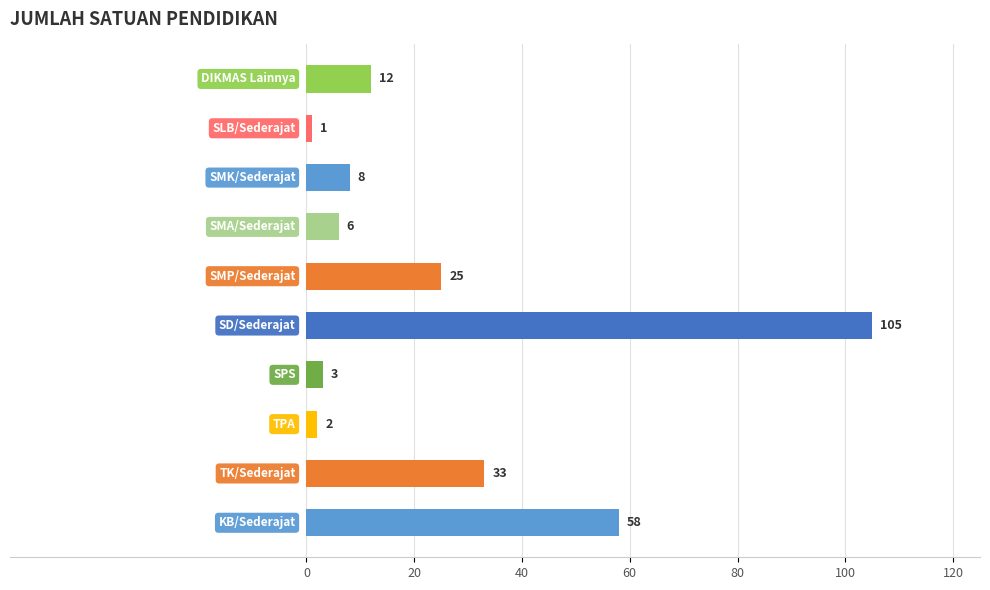

What is the sum of all values?

253